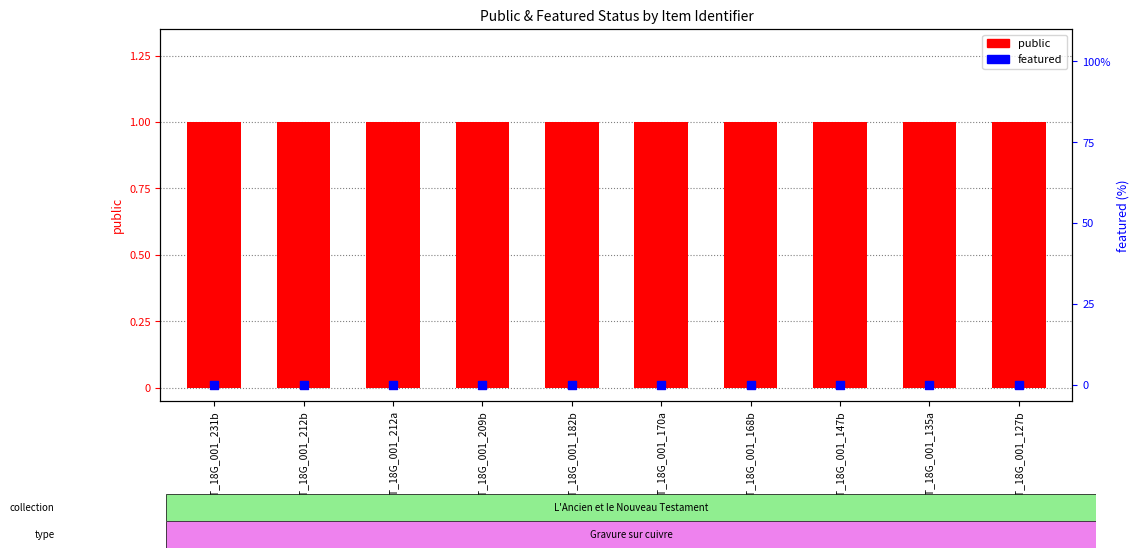

Which series has the largest Y range (max minus min)?

public